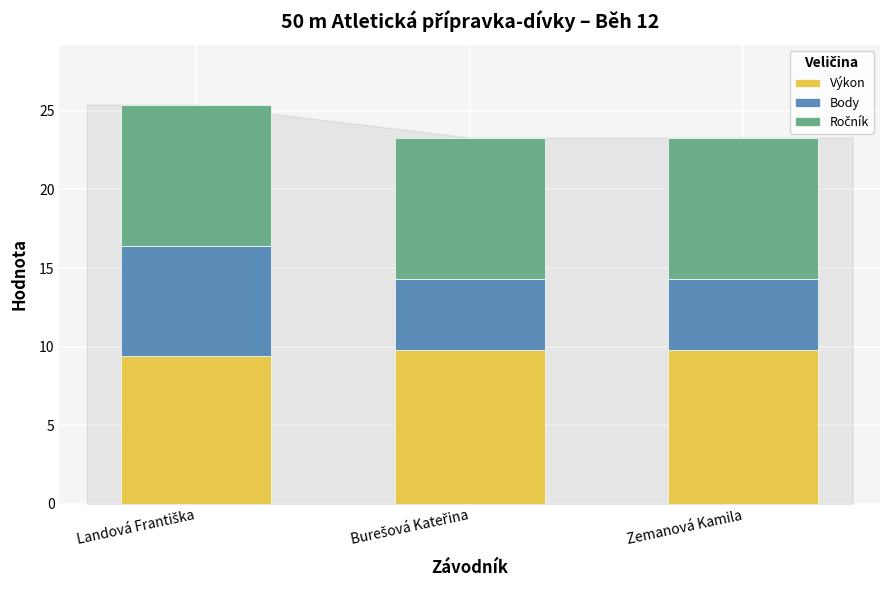

Reading right to left, what are the values for Výkon?

9.8	9.8	9.4